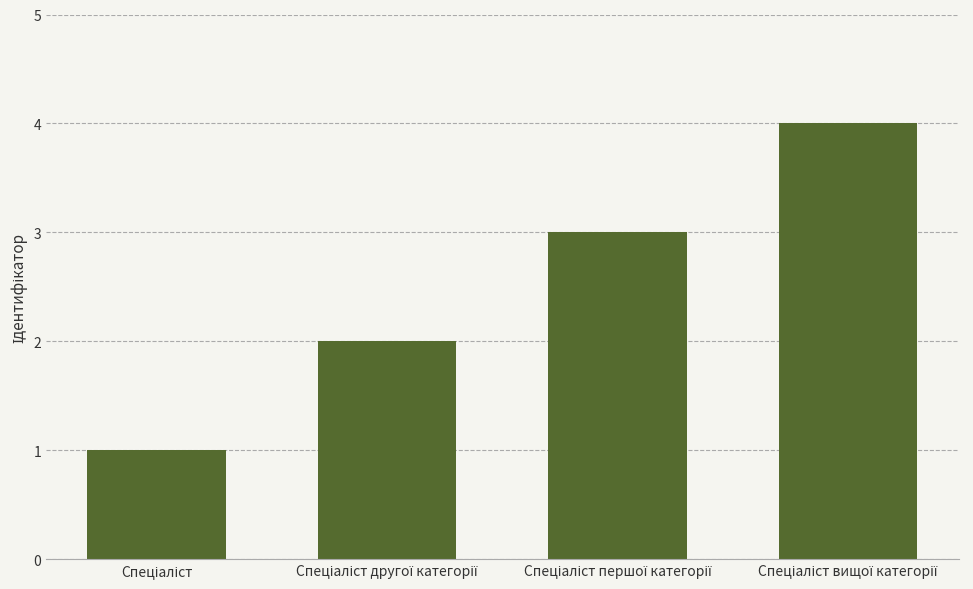

What is the greatest value displayed?

4